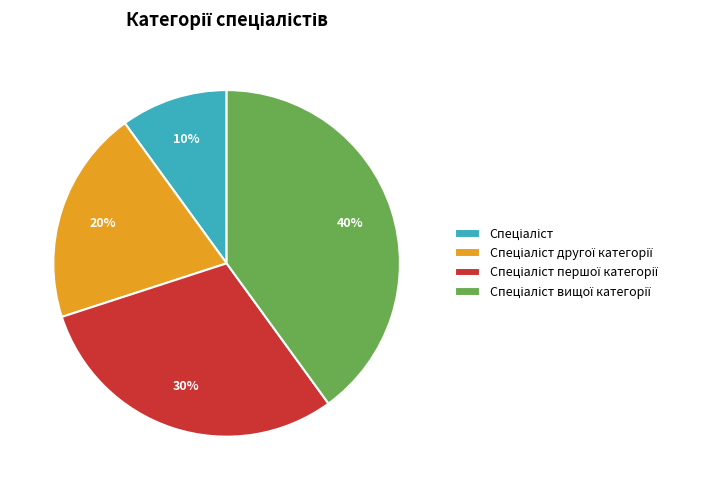

Is there a majority slice in this chart?

No